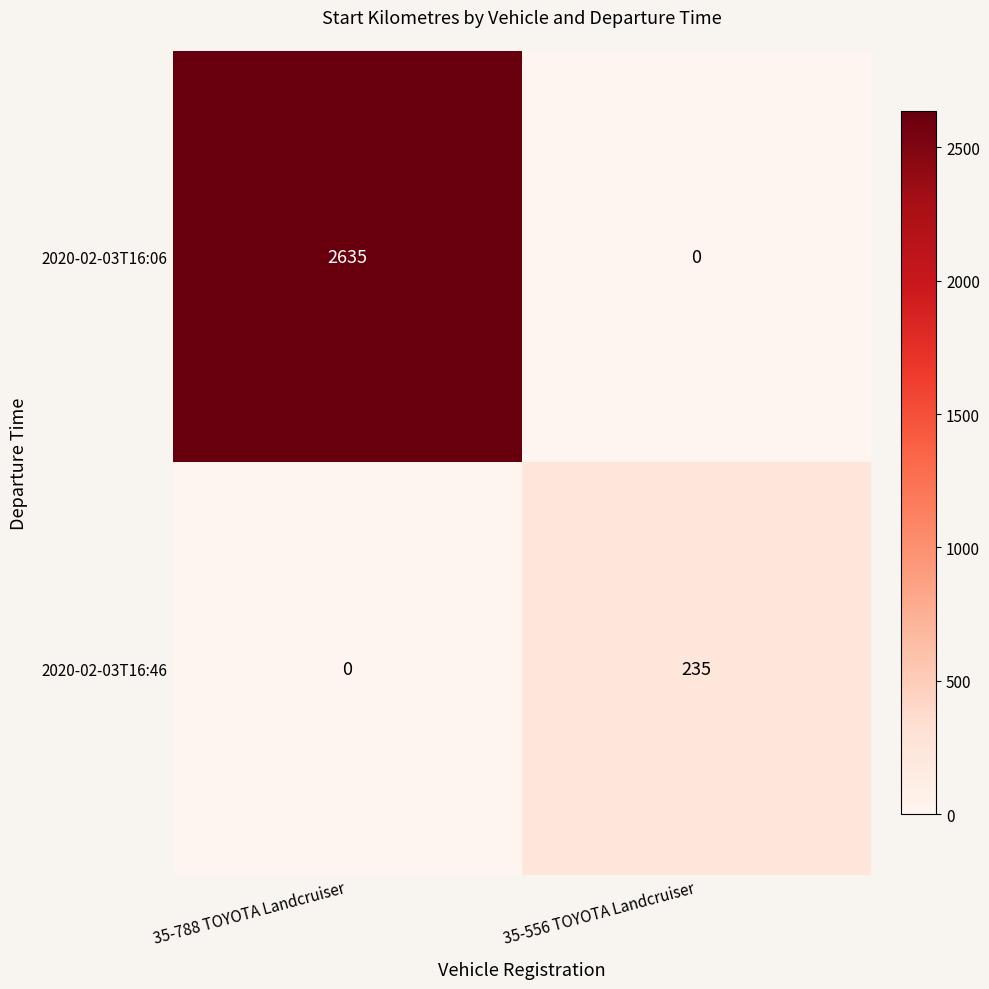

Which series changed the most between 35-788 TOYOTA Landcruiser and 35-556 TOYOTA Landcruiser?

2020-02-03T16:06